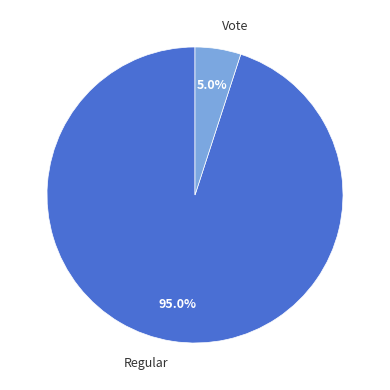

What is the ratio of the value at Vote to the value at Regular?

0.1